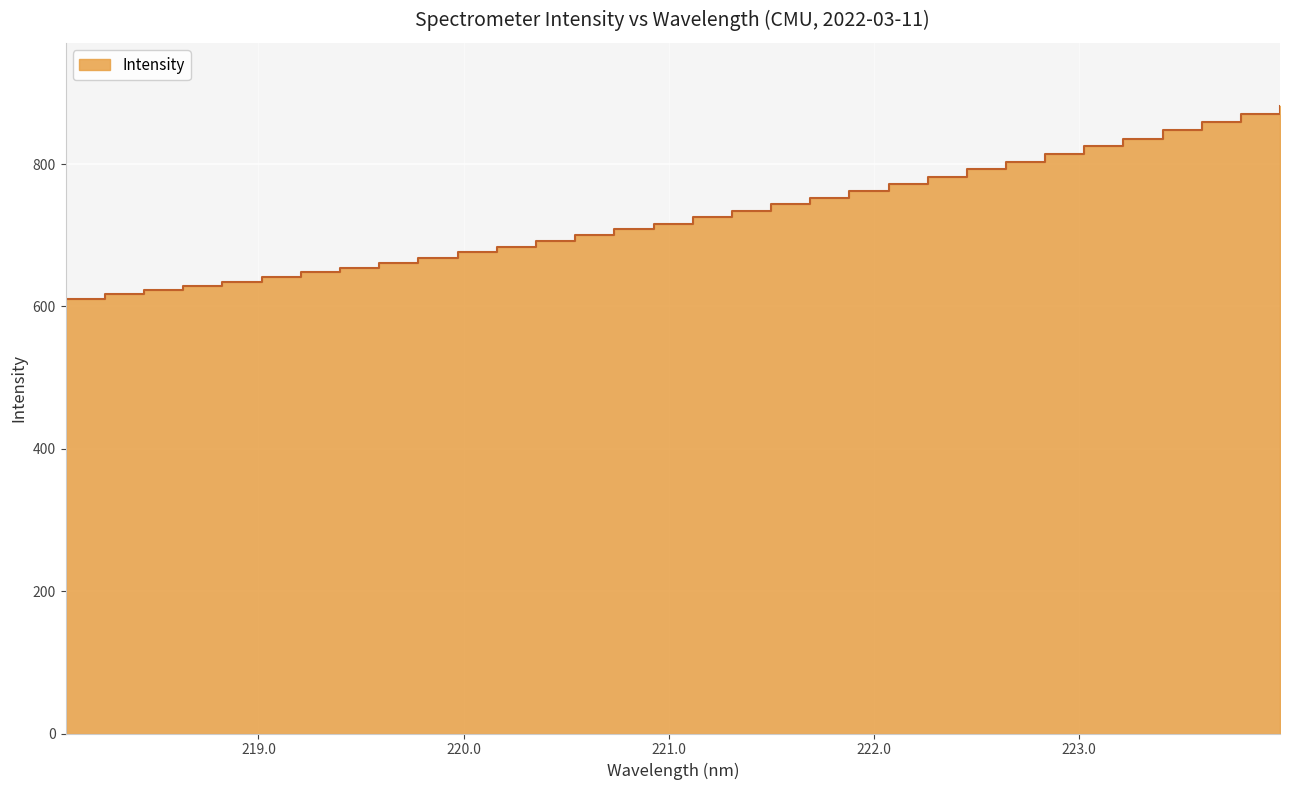

At which category does the chart reach its peak across all series?

223.9802